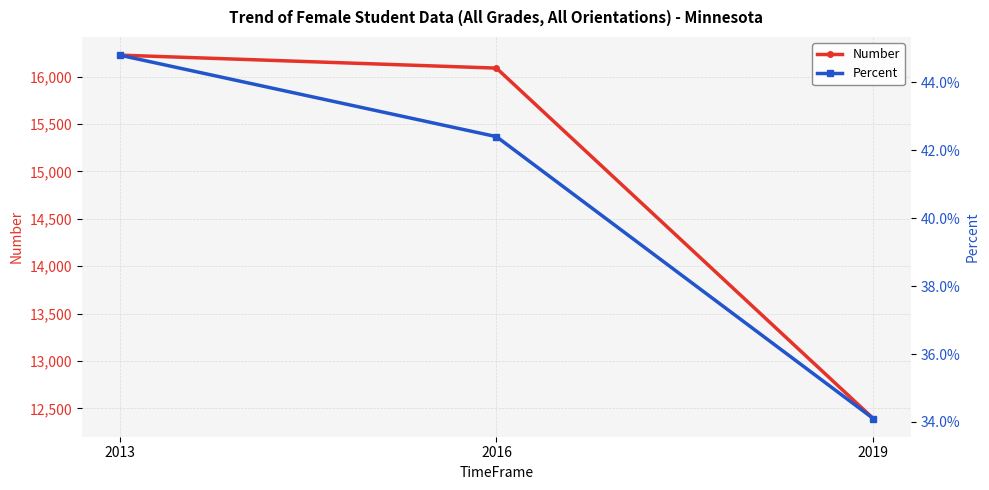

What is the difference between the Number values at 2016 and 2013?

137